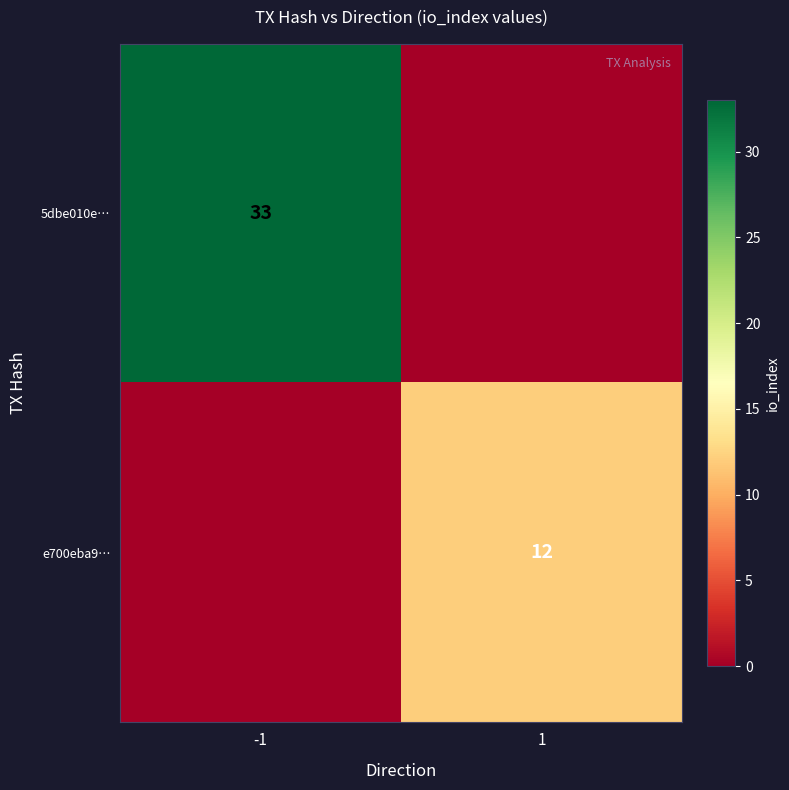

The 5dbe010e… series shows 56 at -1. True or false?

False